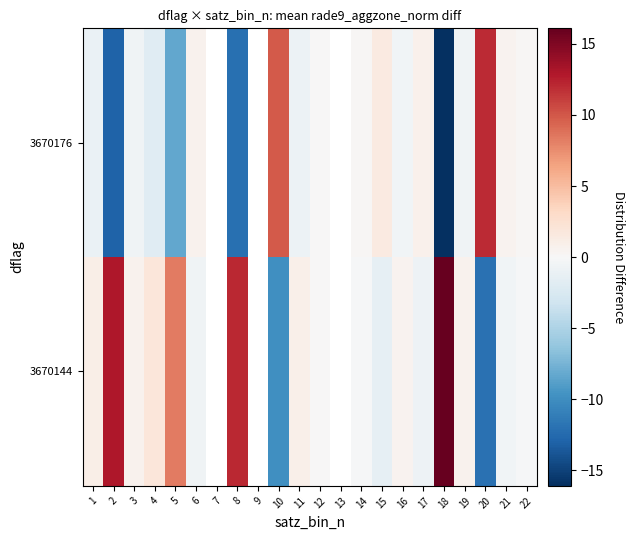

What is the minimum value shown in the chart?

-16.1